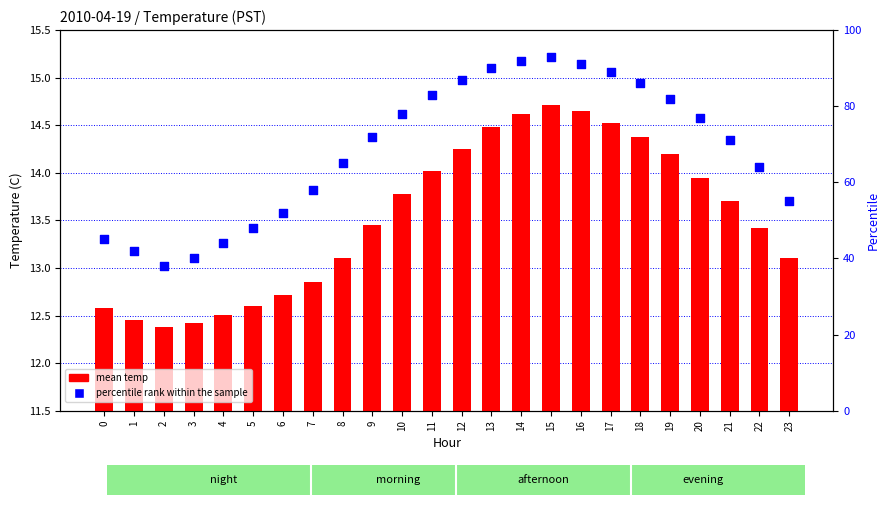

Which series has the largest Y range (max minus min)?

percentile rank within the sample